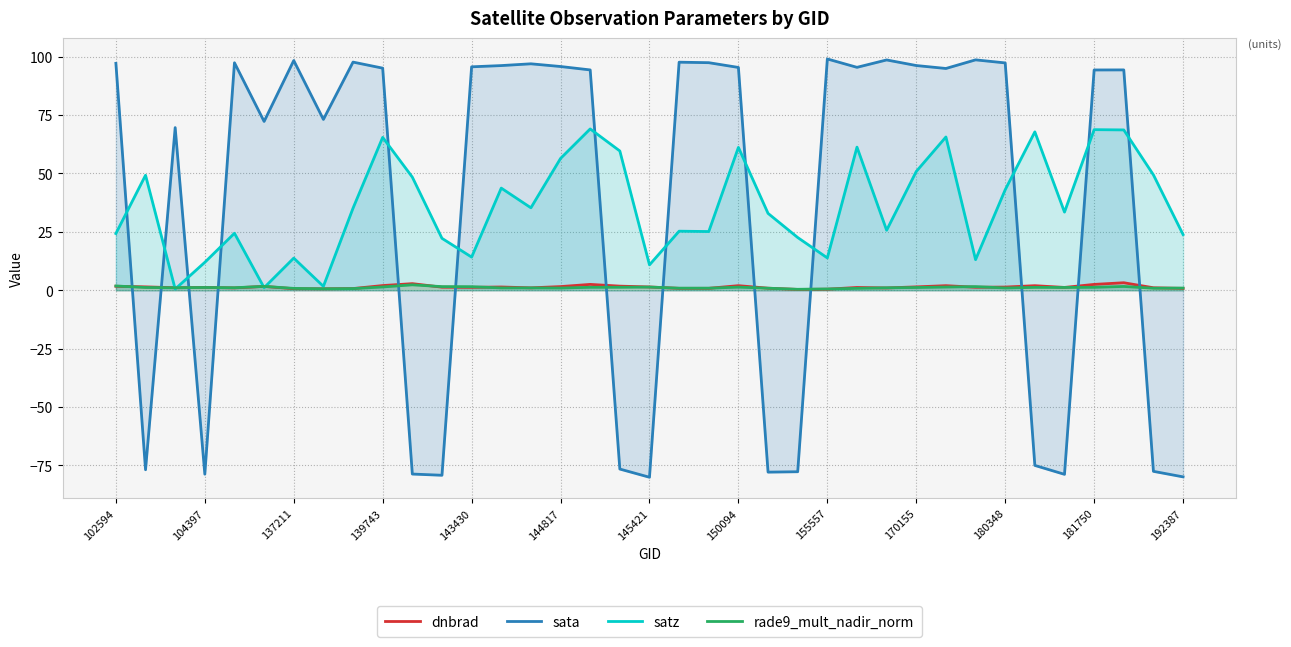

Between 32 and 19, which is larger?

32